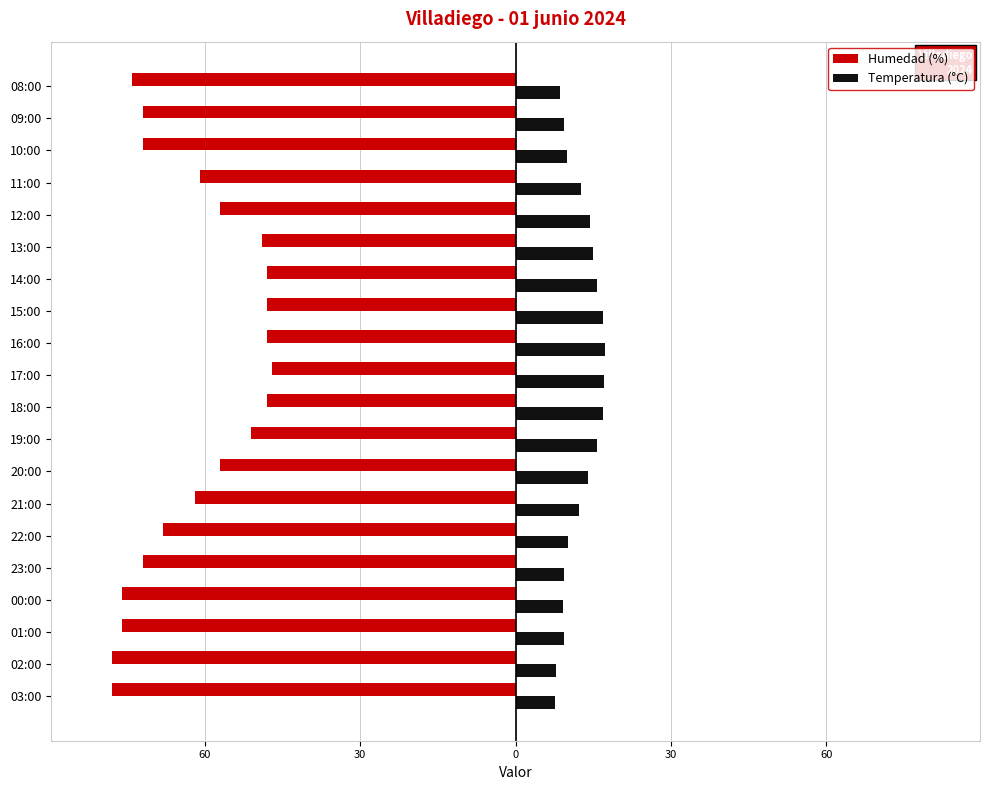

At how many categories does at least one series exceed 5?

20